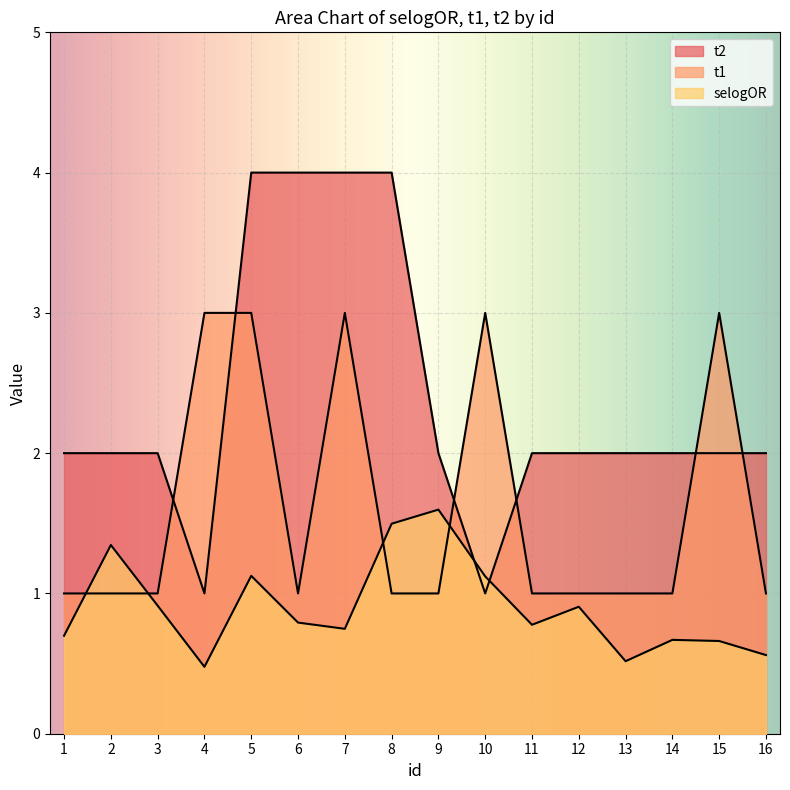

What is the value of the t2 point at the 7th from the left?

4.0